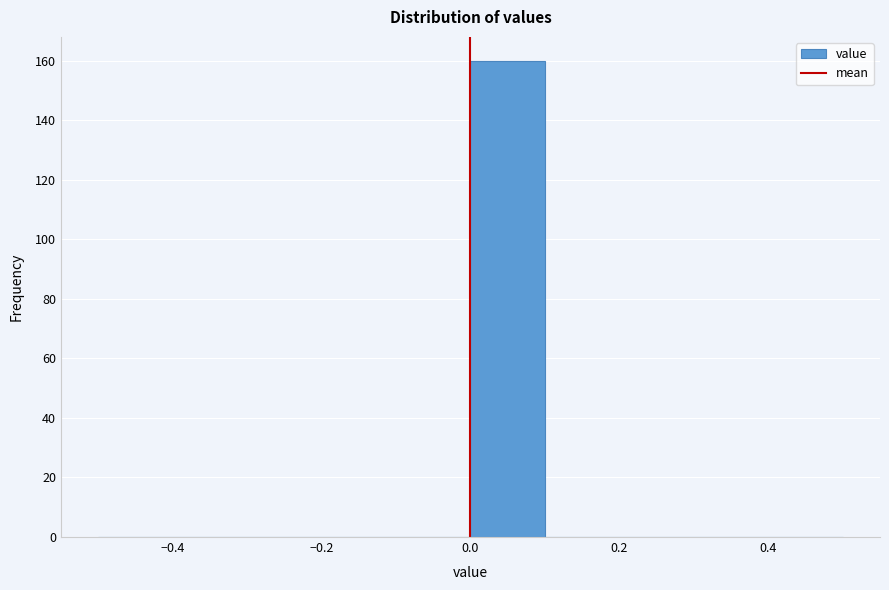

Over which range of the x-axis is the bar tallest?

0.0 to 0.1